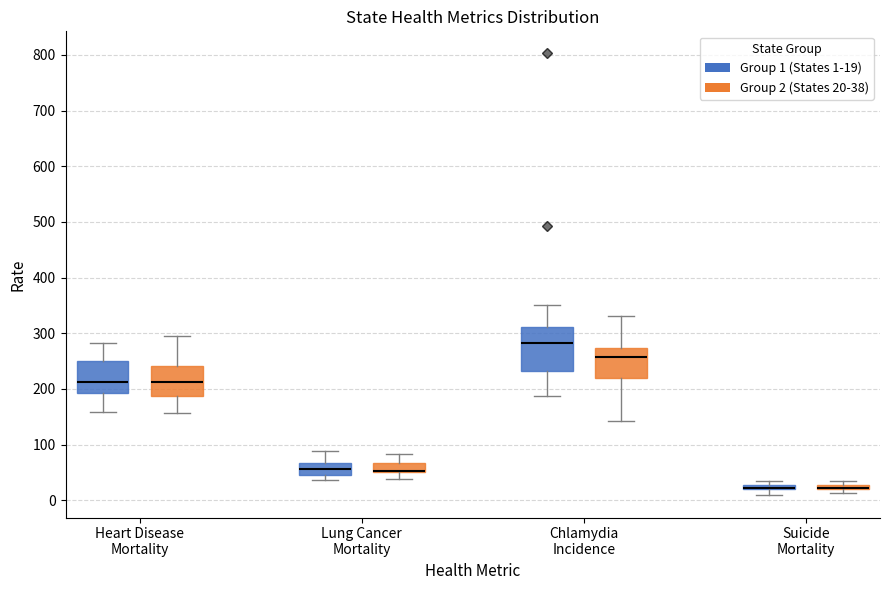

Which box is the tallest, from its lower edge to its upper edge?

Chlamydia Incidence (Group 1 (States 1-19))